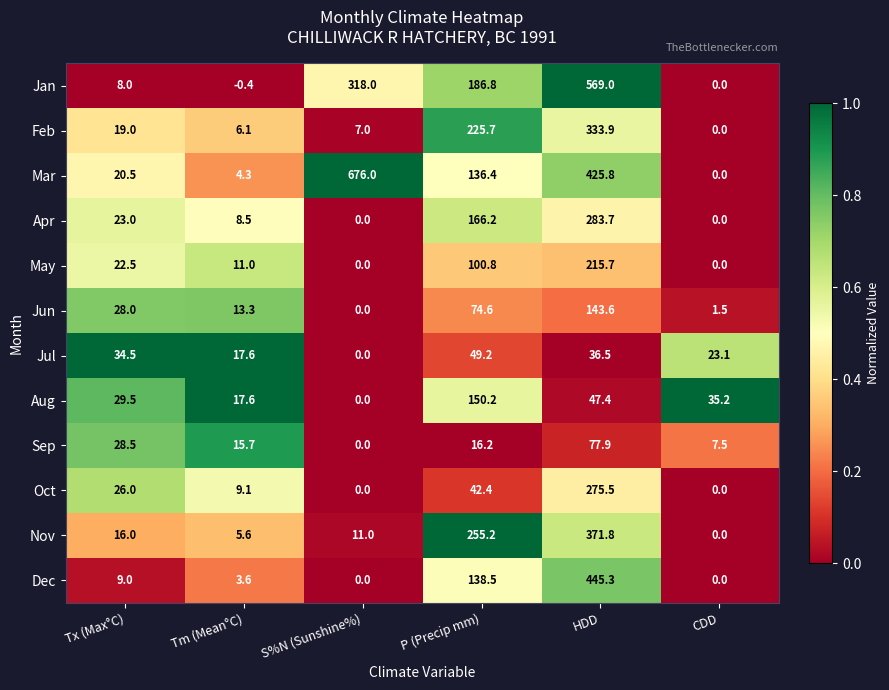

What is the spread (max minus min) of values at P (Precip mm)?

239.0